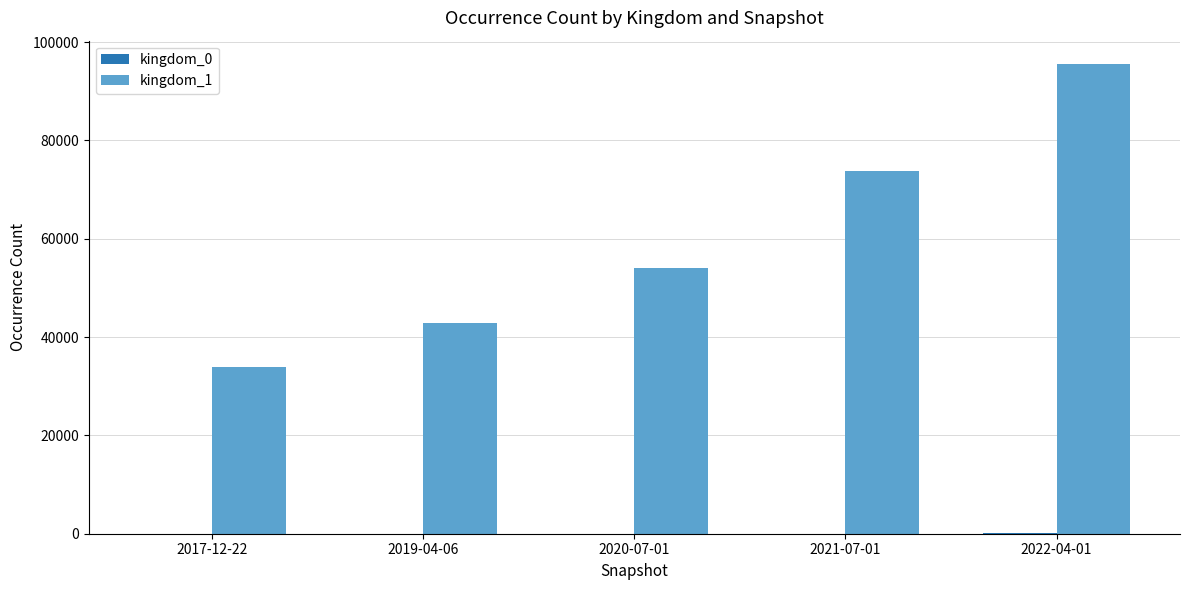

At which category is the sum across all series the highest?

2022-04-01